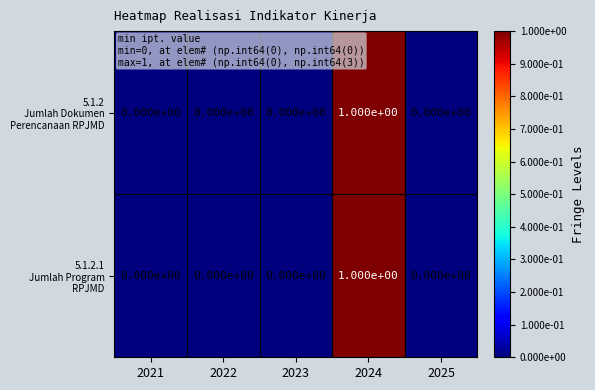

Count the number of categories in the chart.

5